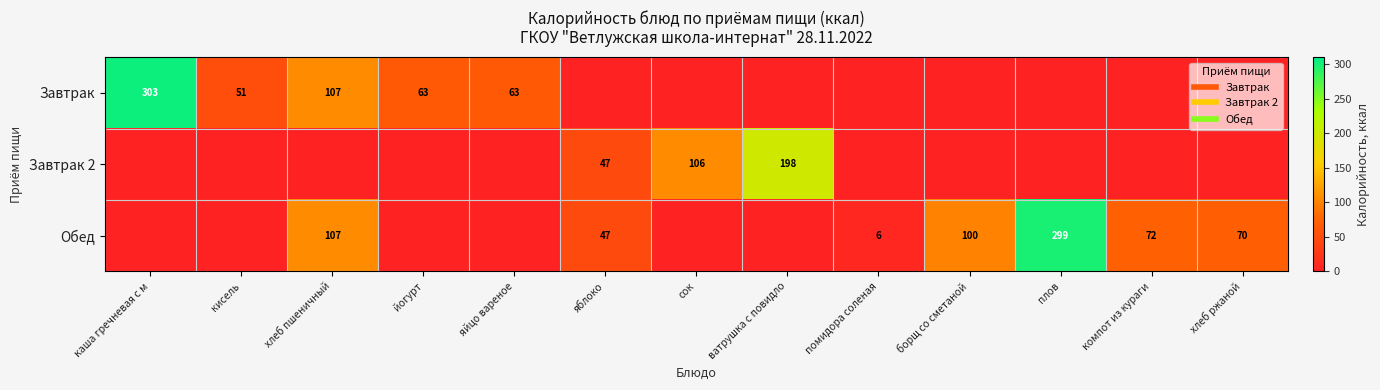

Which has a higher value, сок or яблоко?

сок